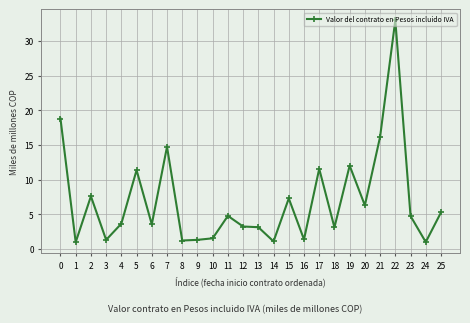

Is it true that the value at 6 is 2.3?

False